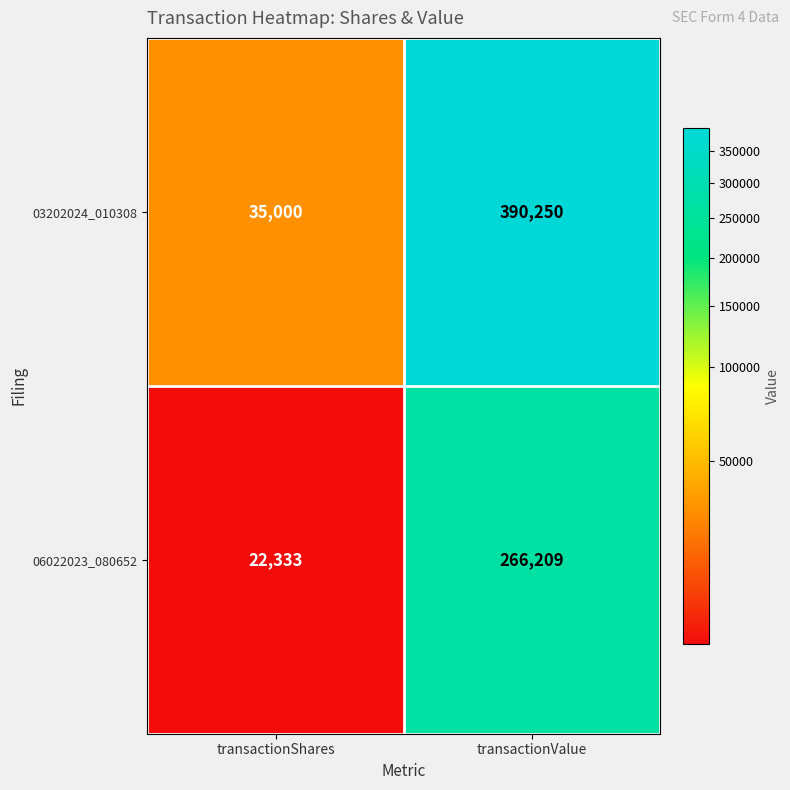

What is the spread (max minus min) of values at transactionShares?

12667